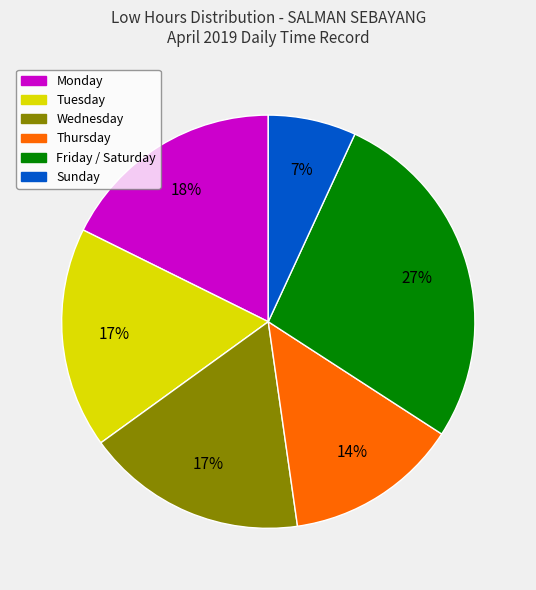

Is there a majority slice in this chart?

No